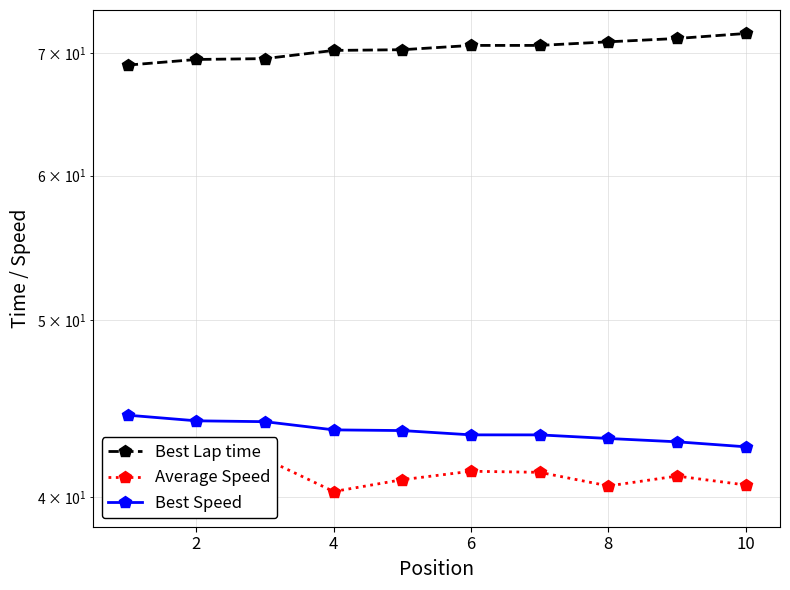

What is the label of the 2nd point from the left?

2